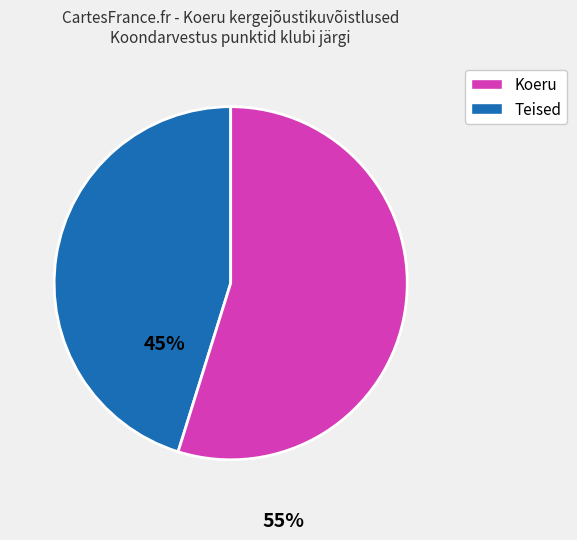

Does any single category account for the majority?

Yes